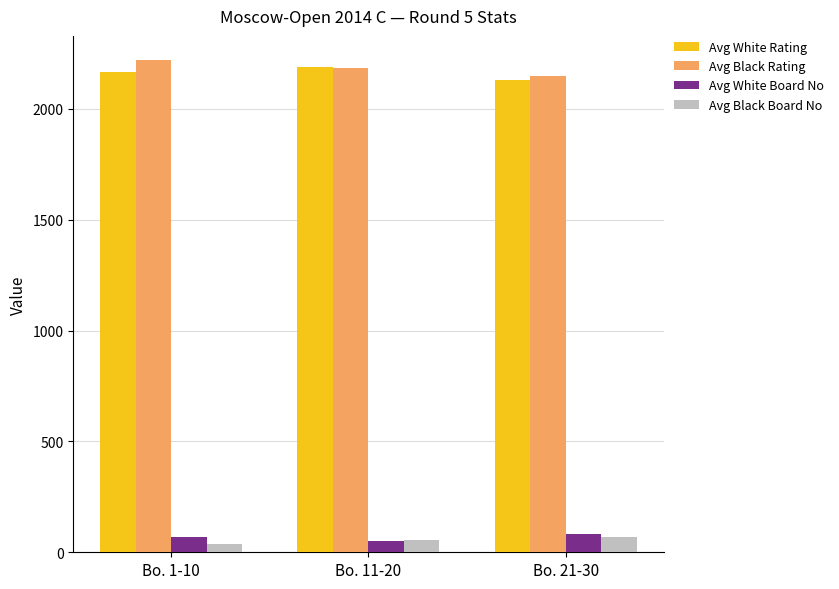

What is the minimum value shown in the chart?

38.8